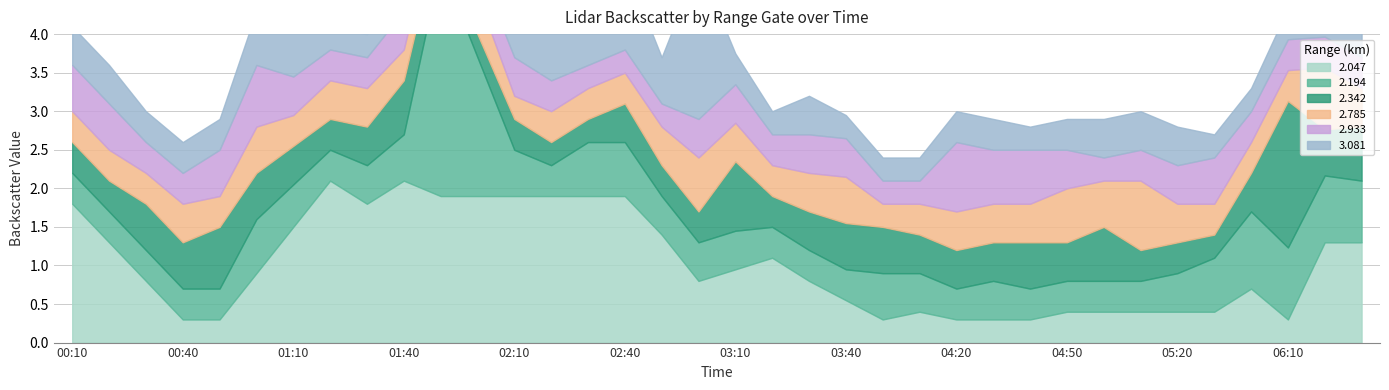

What is the difference between the 2.342 values at 2016/05/07 00:20 and 2016/05/07 04:10?

0.1